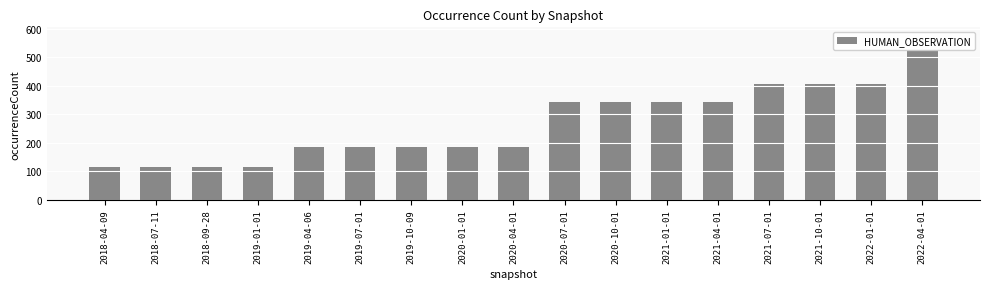

Reading right to left, what are all the values shown in this chart?

526	406	406	406	345	345	345	345	184	184	184	184	184	116	116	116	116